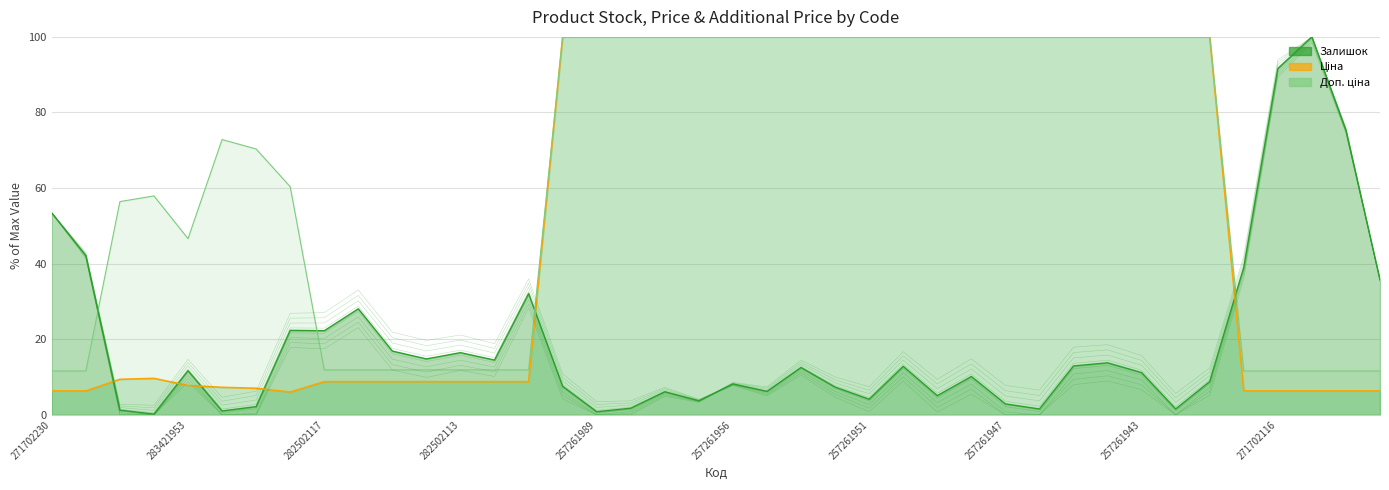

What are all the series names shown in the legend?

Залишок, Ціна, Доп. ціна